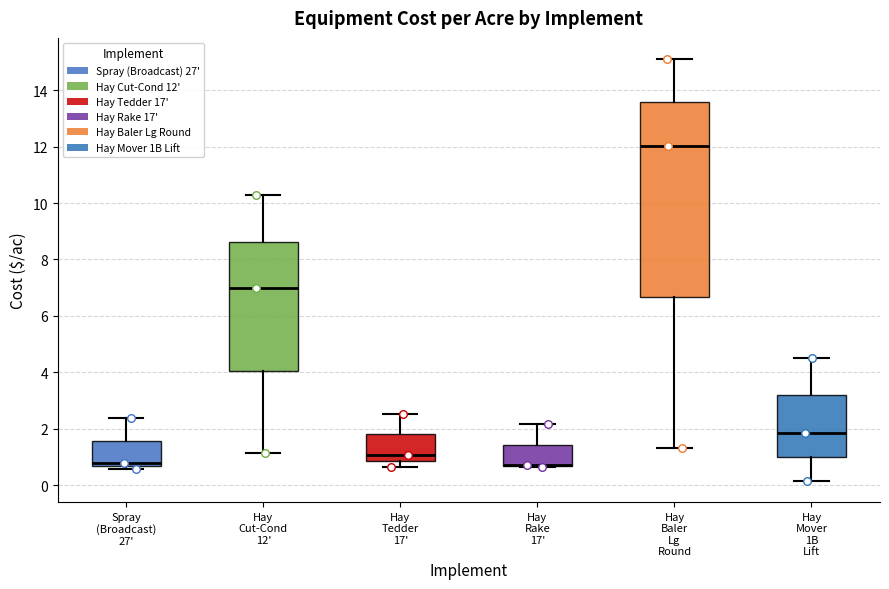

Where does the median line of the box for Hay Tedder 17' sit on the y-axis? The values are not printed on the chart, so give them approximately, as read against the axis.

1.0